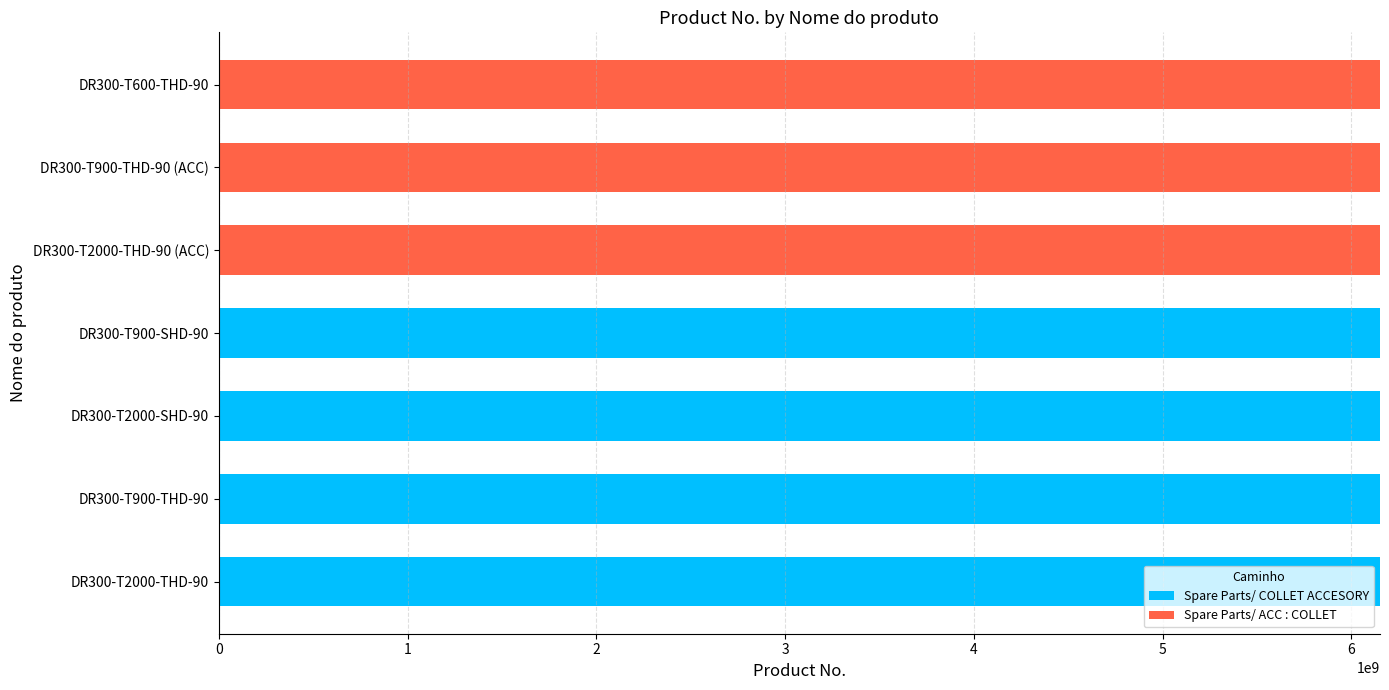

The value of Spare Parts/ COLLET ACCESORY at DR300-T600-THD-90 is -2283287319. True or false?

False